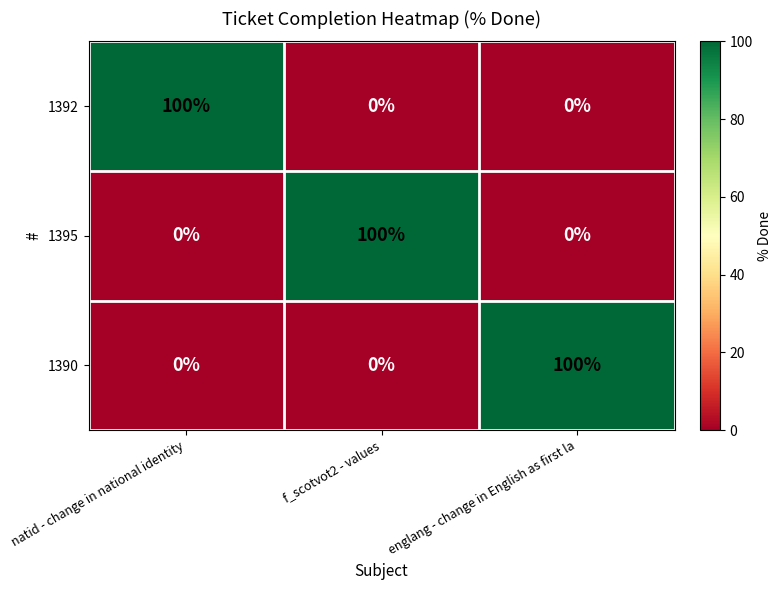

True or false: 1395 has a value of 0 at natid - change in national identity.

True